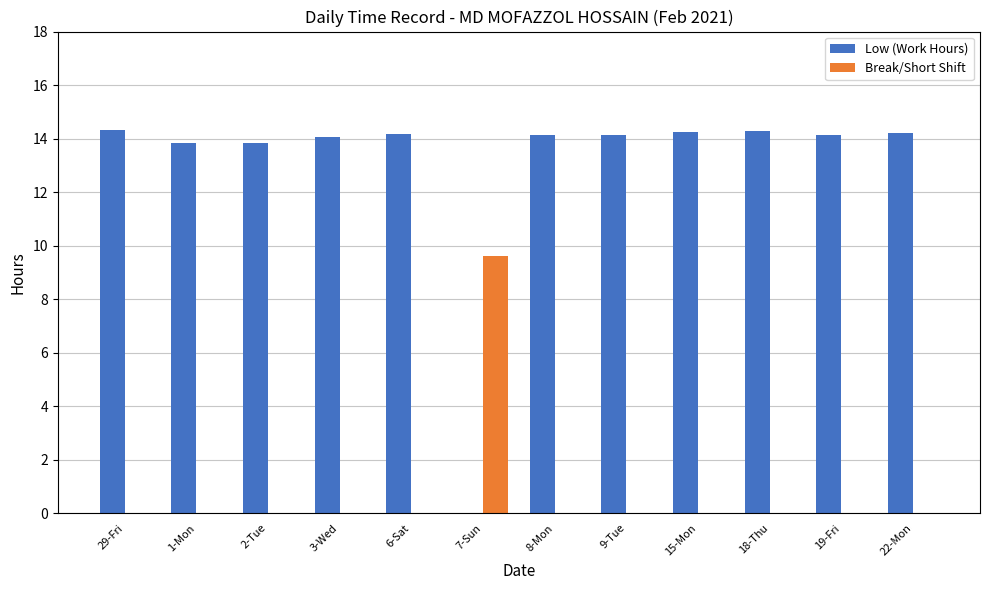

Which series has the largest total across all categories?

Low (Work Hours)